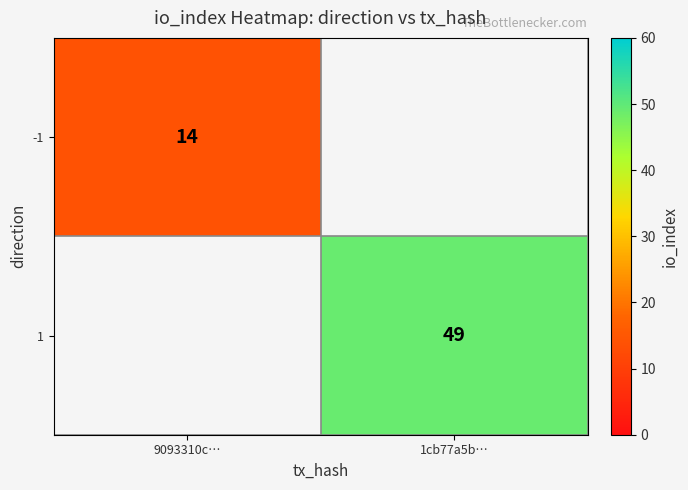

The 1 series shows 49 at 1cb77a5b…. True or false?

True